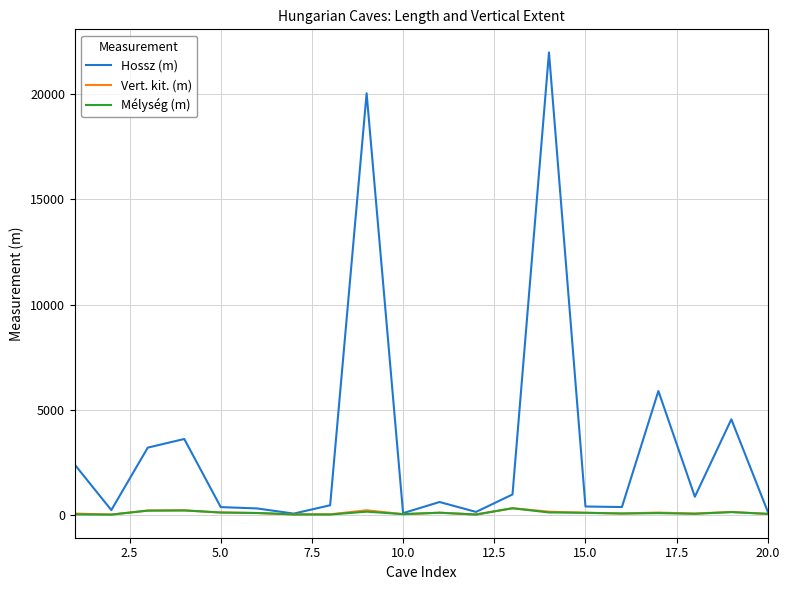

What is the maximum value shown in the chart?

22000.0